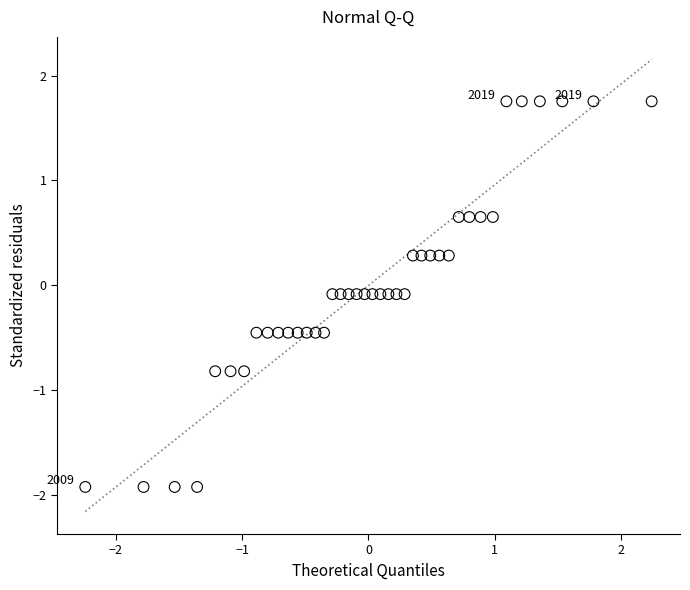

What is the range of Y values (max minus min)?

3.7